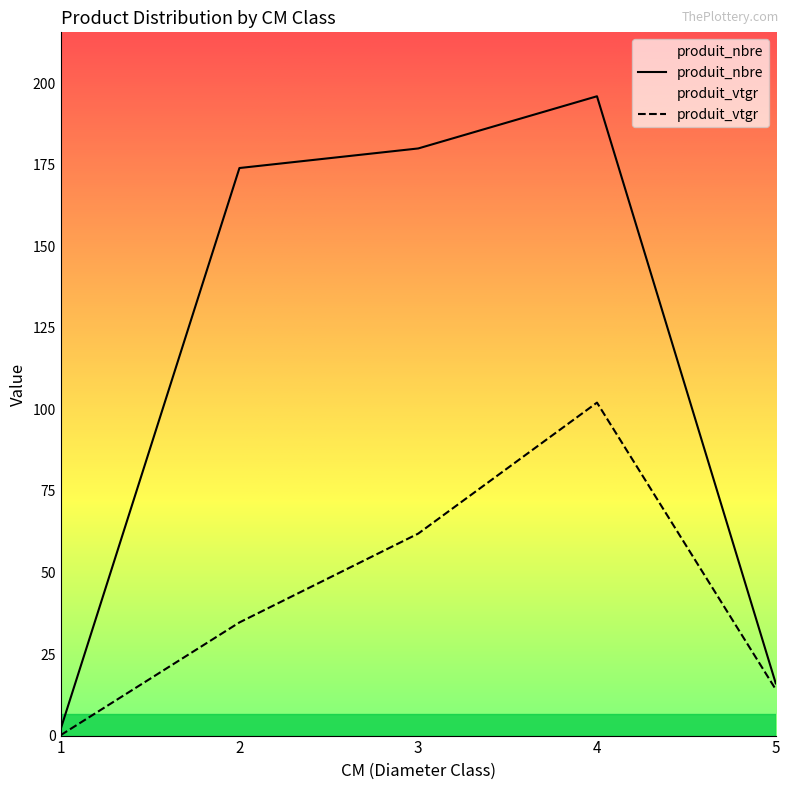

Which series changed the most between 2 and 5?

produit_nbre